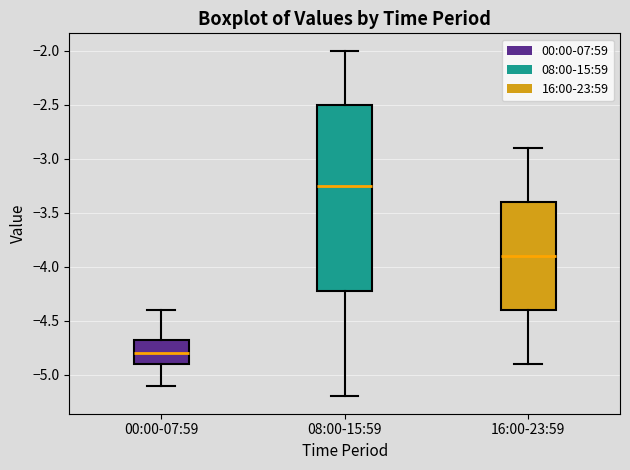

Which box's median line is the lowest?

00:00-07:59